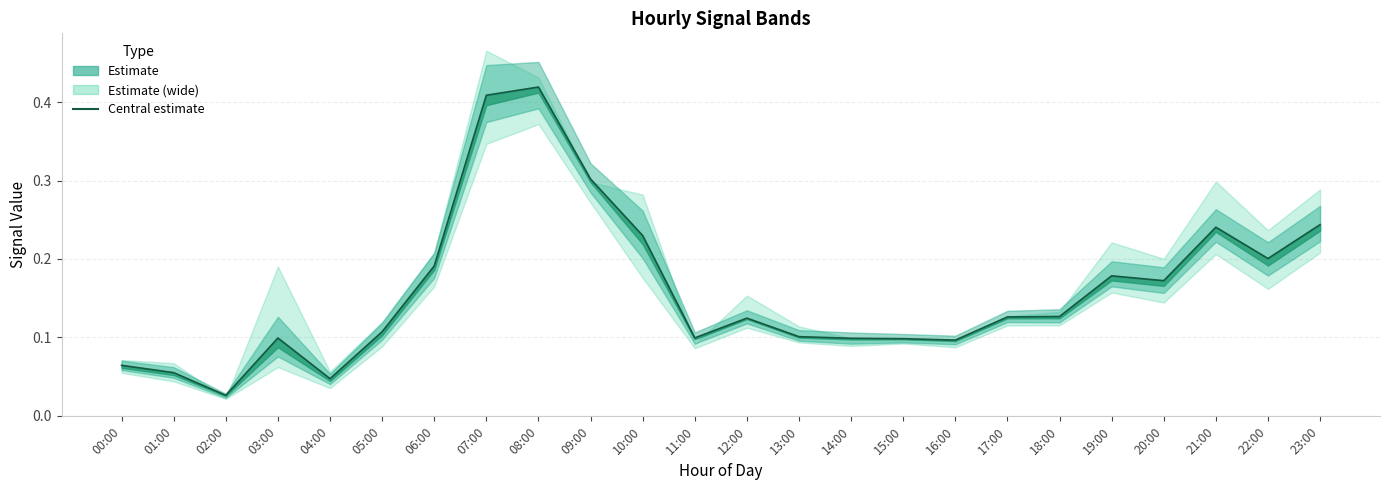

Reading left to right, extract all data points from this chart.

00:00=0.1	01:00=0.1	02:00=0.0	03:00=0.1	04:00=0.0	05:00=0.1	06:00=0.2	07:00=0.4	08:00=0.4	09:00=0.3	10:00=0.2	11:00=0.1	12:00=0.1	13:00=0.1	14:00=0.1	15:00=0.1	16:00=0.1	17:00=0.1	18:00=0.1	19:00=0.2	20:00=0.2	21:00=0.2	22:00=0.2	23:00=0.2